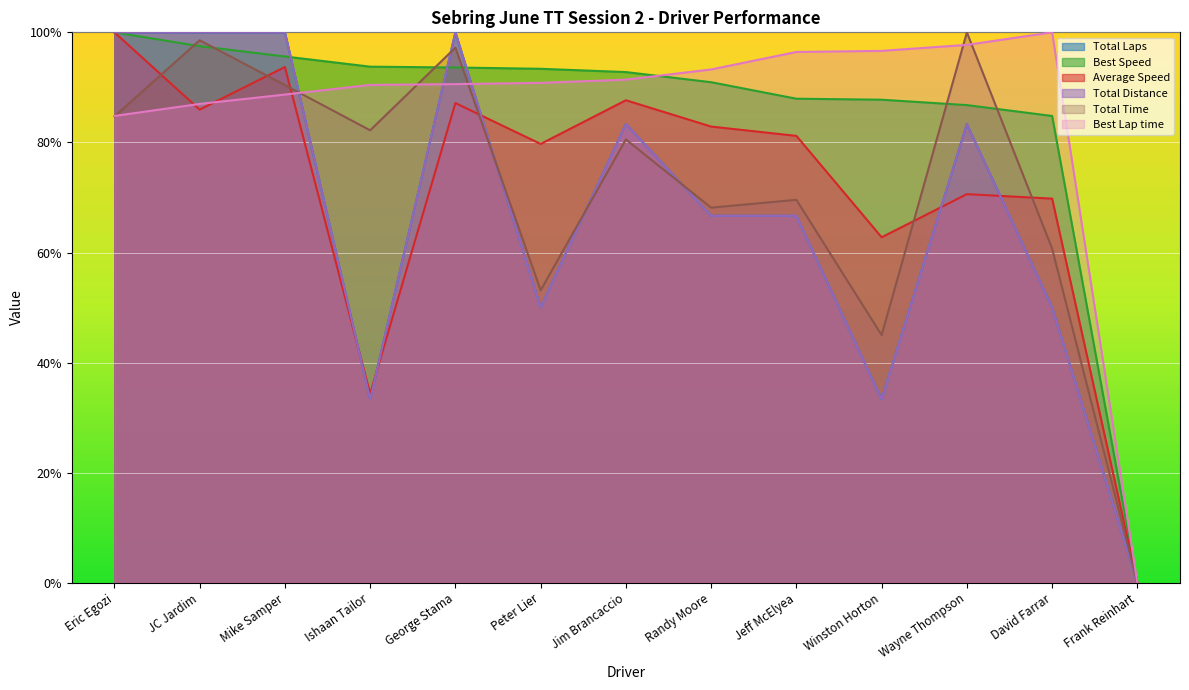

Rank the categories by Best Speed value from lowest to highest.

Frank Reinhart, David Farrar, Wayne Thompson, Winston Horton, Jeff McElyea, Randy Moore, Jim Brancaccio, Peter Lier, George Stama, Ishaan Tailor, Mike Samper, JC Jardim, Eric Egozi